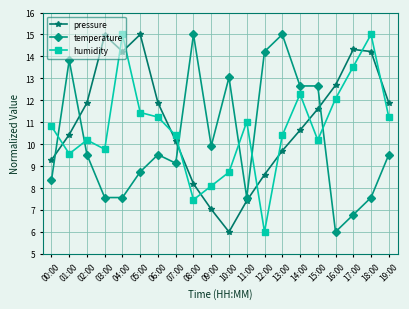

Is the value of pressure at 04:00 greater than the value of humidity at 06:00?

Yes